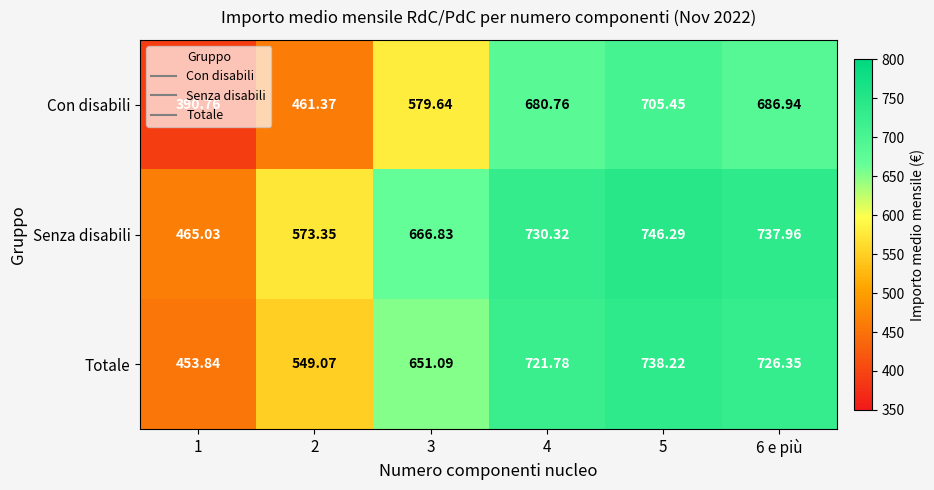

List the series in order of their overall mean, lowest first.

Con disabili, Totale, Senza disabili